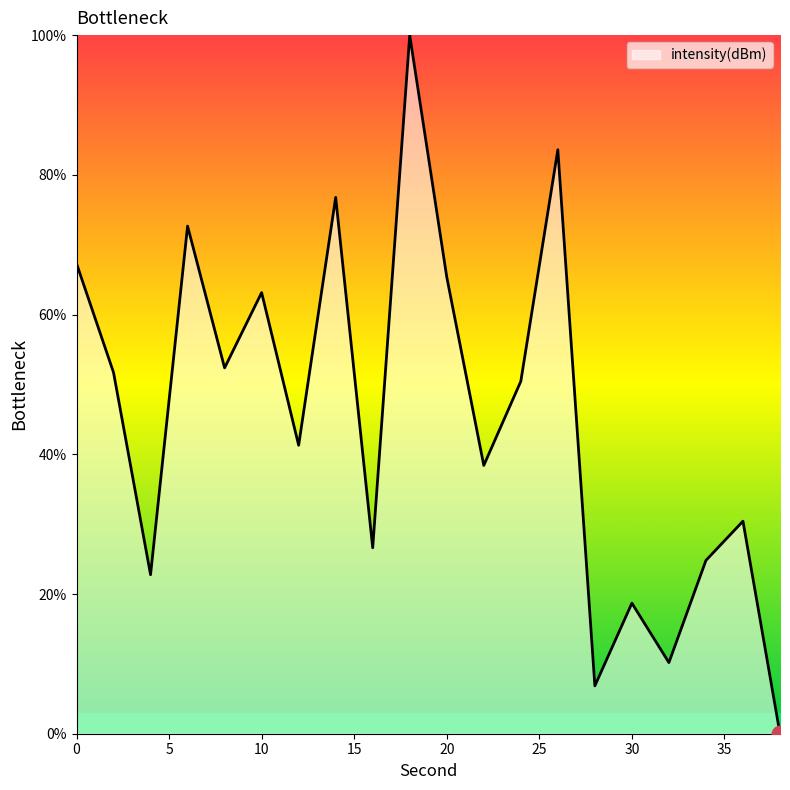

What is the maximum value shown in the chart?

100.0